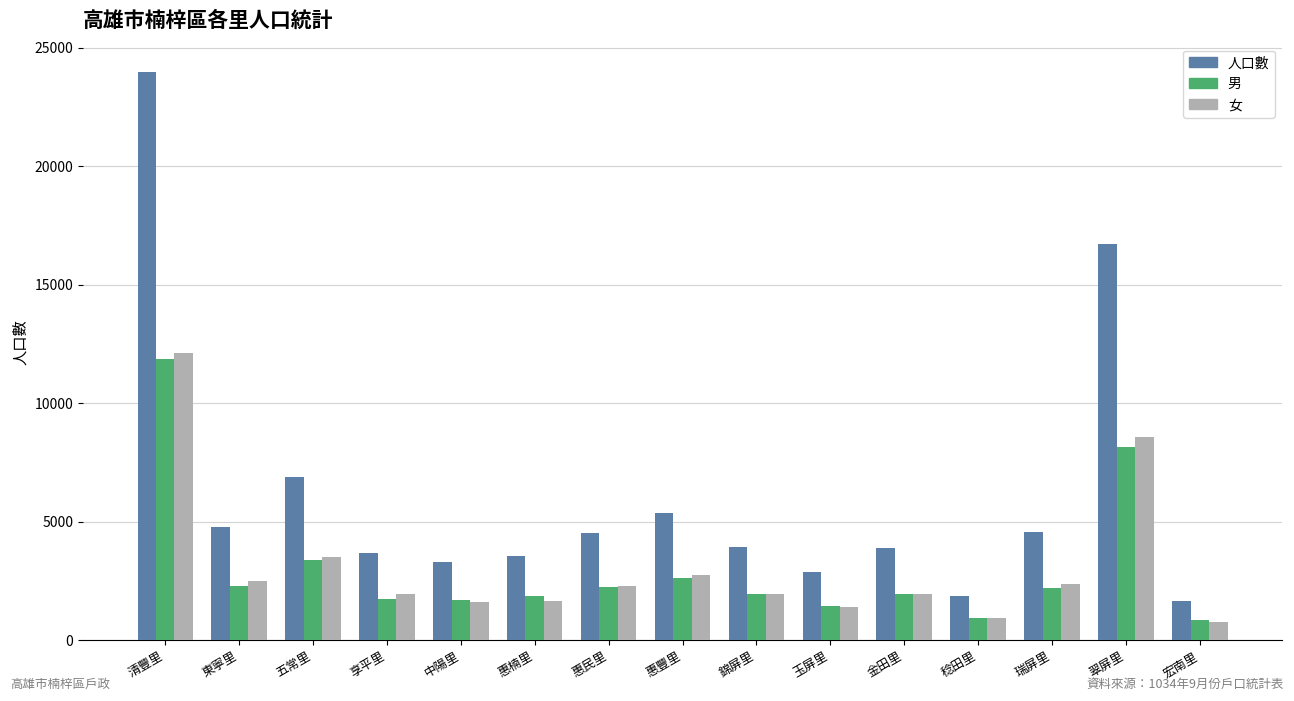

What is the sum of all 女 values?

46406